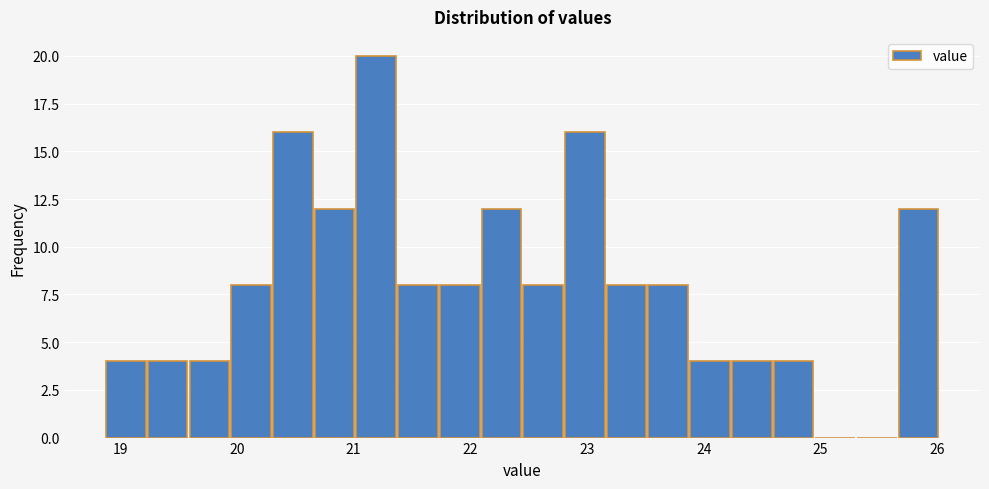

Around what value on the x-axis is the tallest bar? Give the approximate position of its centre, as read against the axis.

21.2